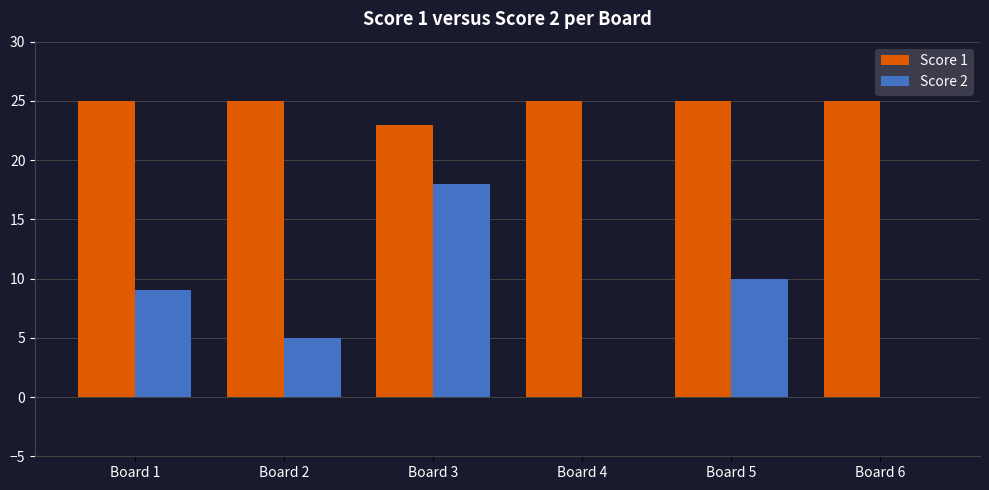

How many categories are shown in the chart?

6